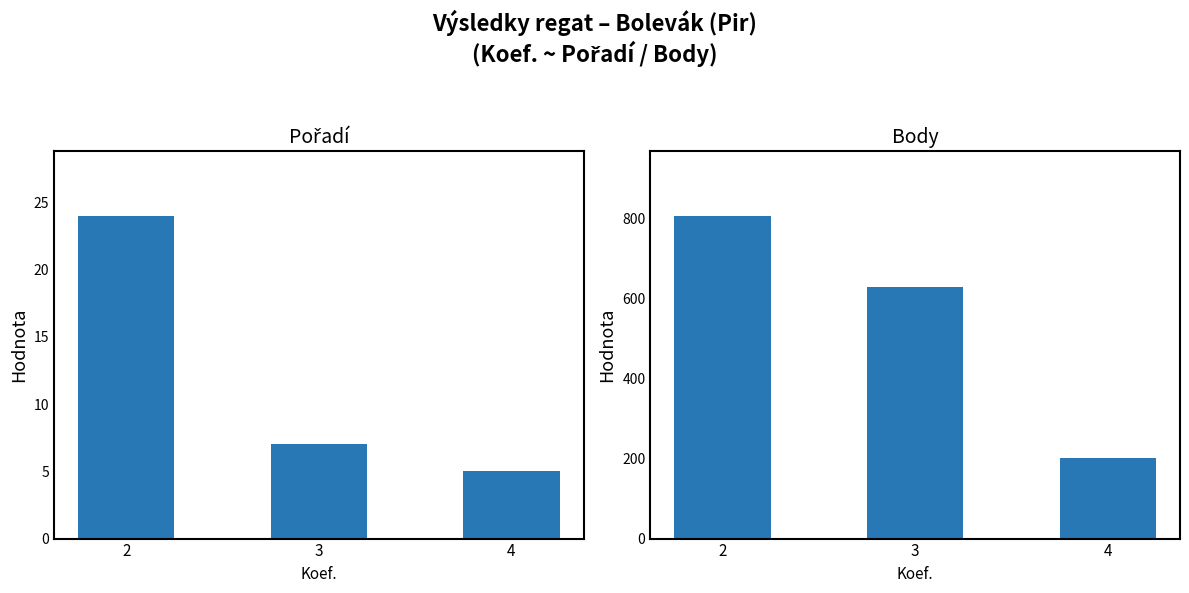

What is the highest value of the Body series?

808